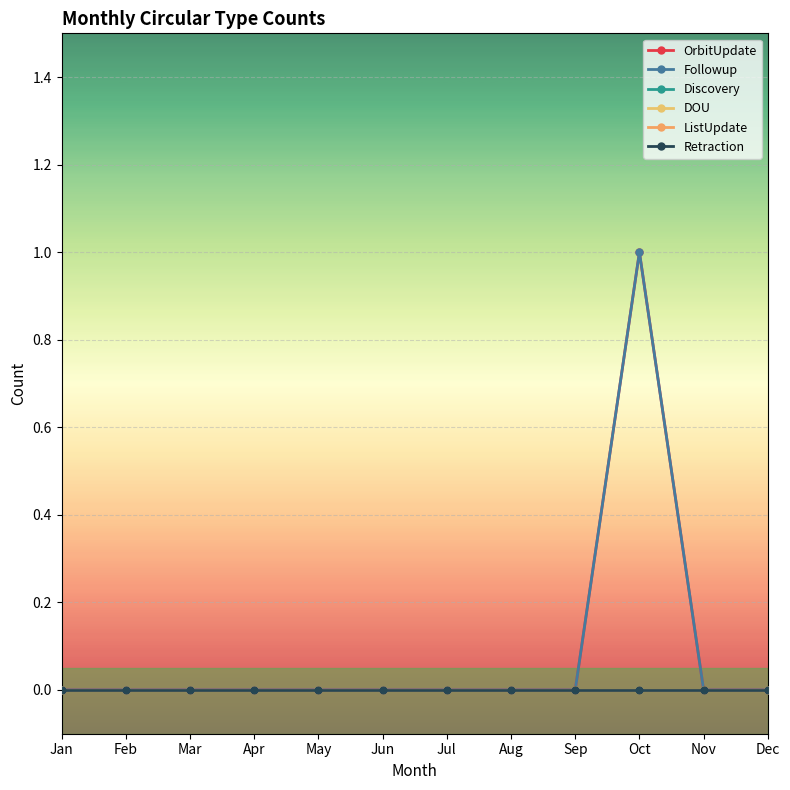

Reading left to right, list all the values displayed in this chart.

OrbitUpdate: 0	0	0	0	0	0	0	0	0	1	0	0
Followup: 0	0	0	0	0	0	0	0	0	1	0	0
Discovery: 0	0	0	0	0	0	0	0	0	0	0	0
DOU: 0	0	0	0	0	0	0	0	0	0	0	0
ListUpdate: 0	0	0	0	0	0	0	0	0	0	0	0
Retraction: 0	0	0	0	0	0	0	0	0	0	0	0